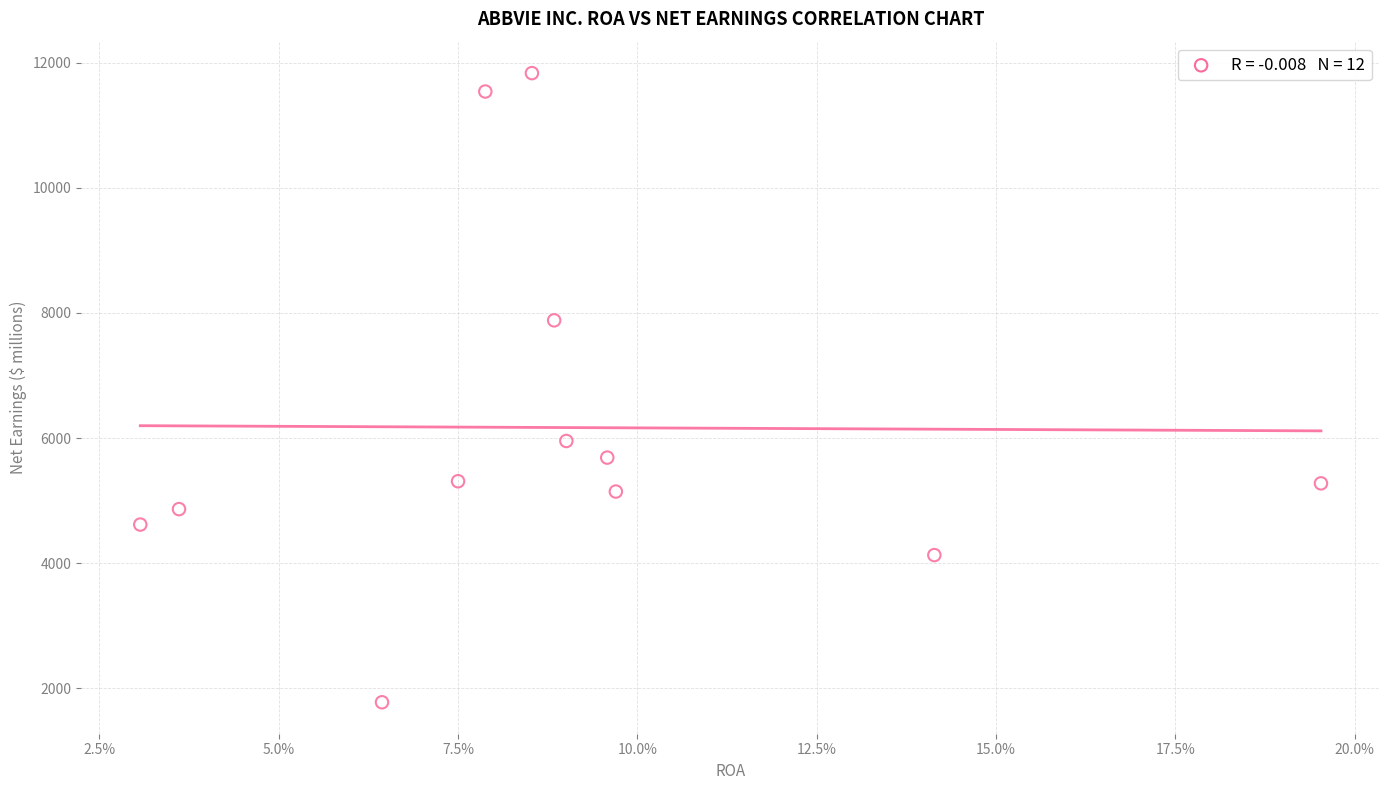

What is the range of Y values (max minus min)?

10062